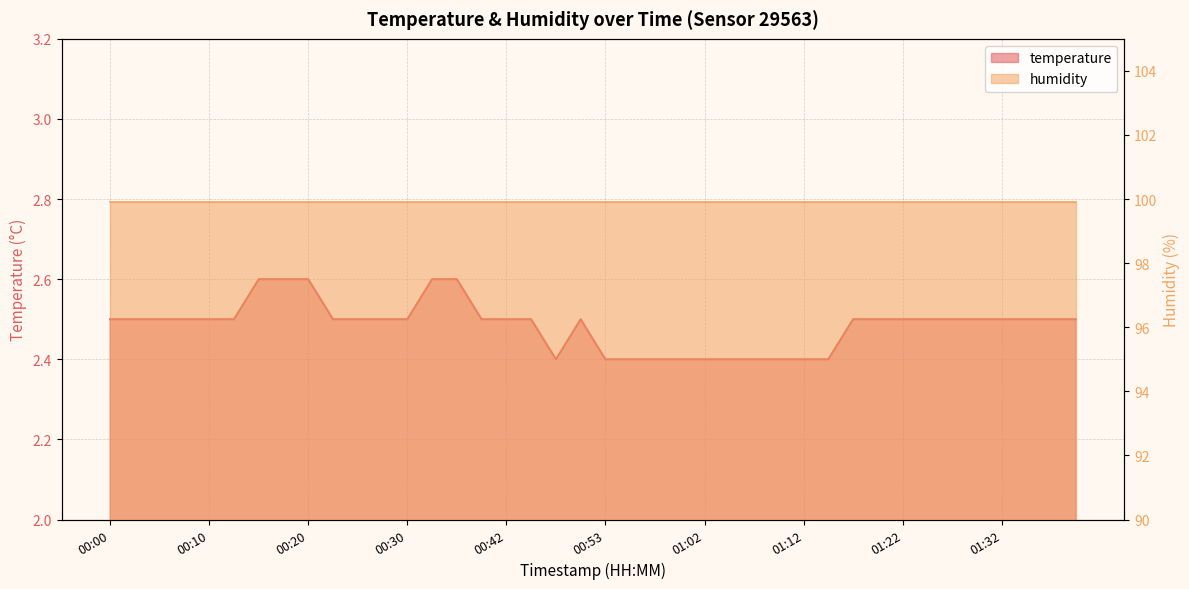

True or false: the data shows 1.0 at 00:35.

False